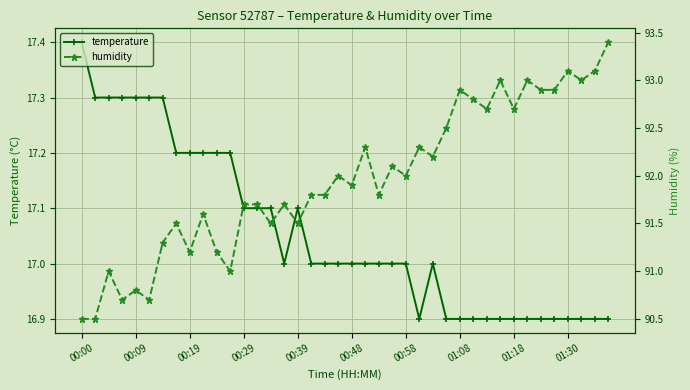

Which series has the widest spread of values?

humidity